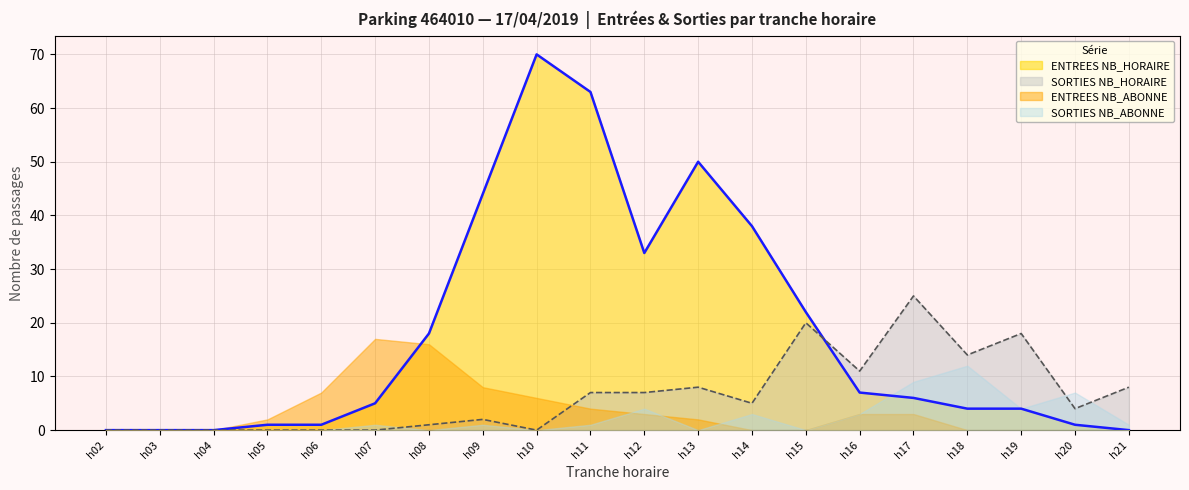

Which label corresponds to the largest value in the chart?

h10